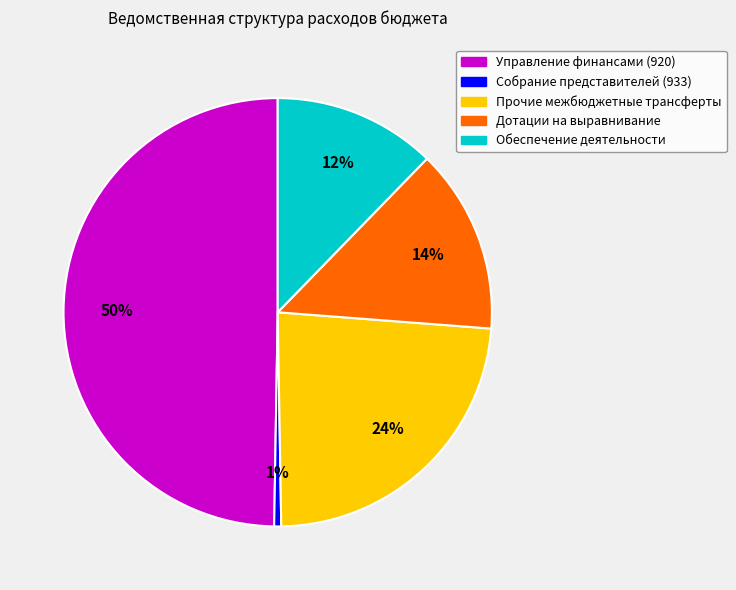

How many slices are in this pie chart?

5